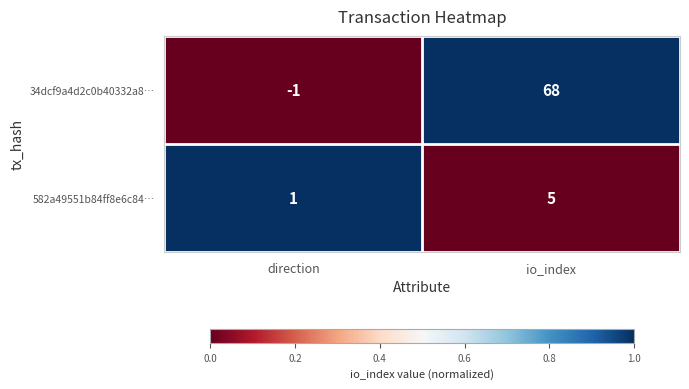

What is the average value of the 34dcf9a4d2c0b40332a8… series?

34